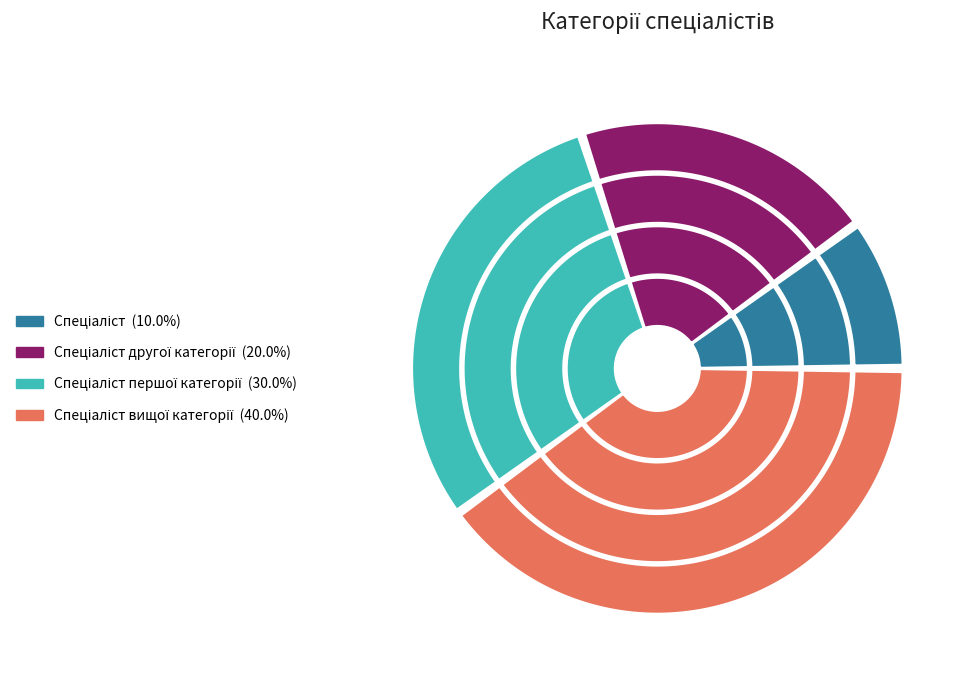

To the nearest percent, what portion does Спеціаліст represent?

10%